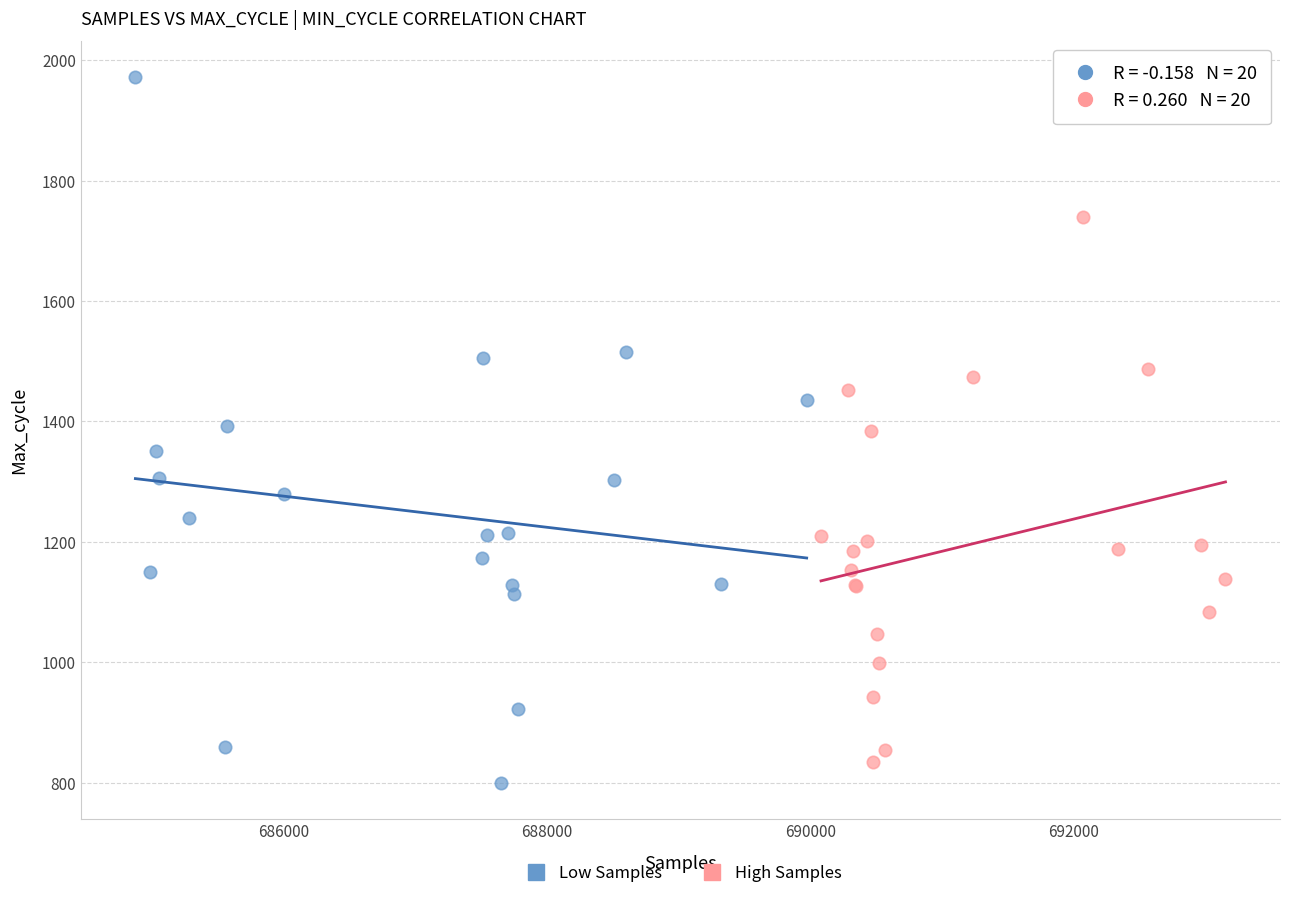

Which series reaches the maximum Y coordinate?

Low Samples